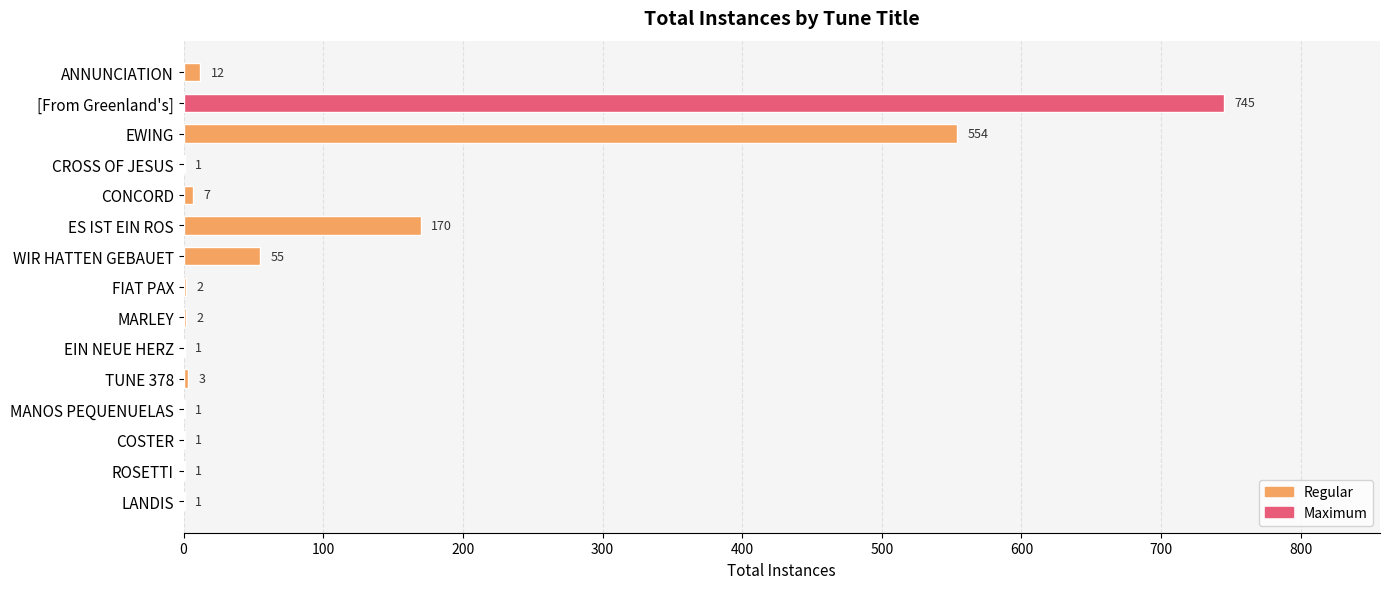

What is the change in value from EWING to MANOS PEQUENUELAS?

-553